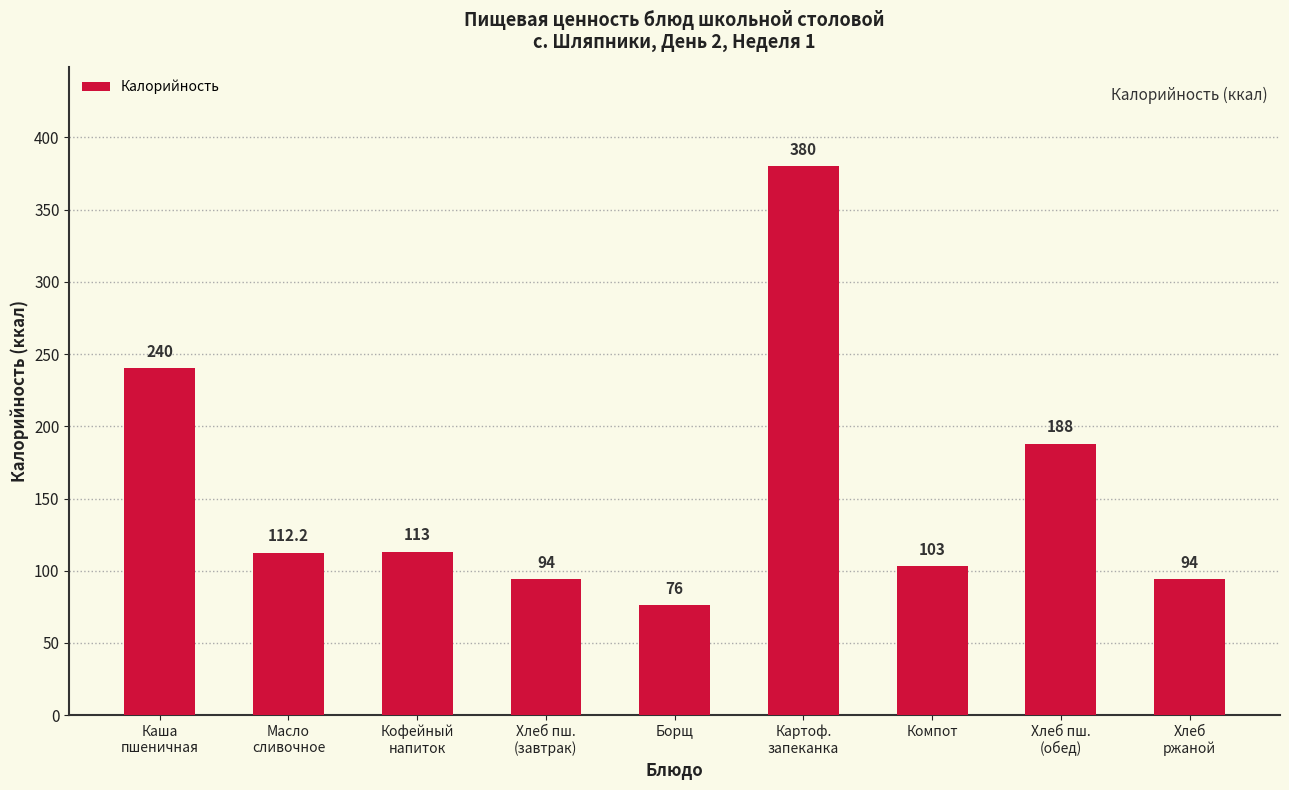

How many distinct data groups are displayed?

1